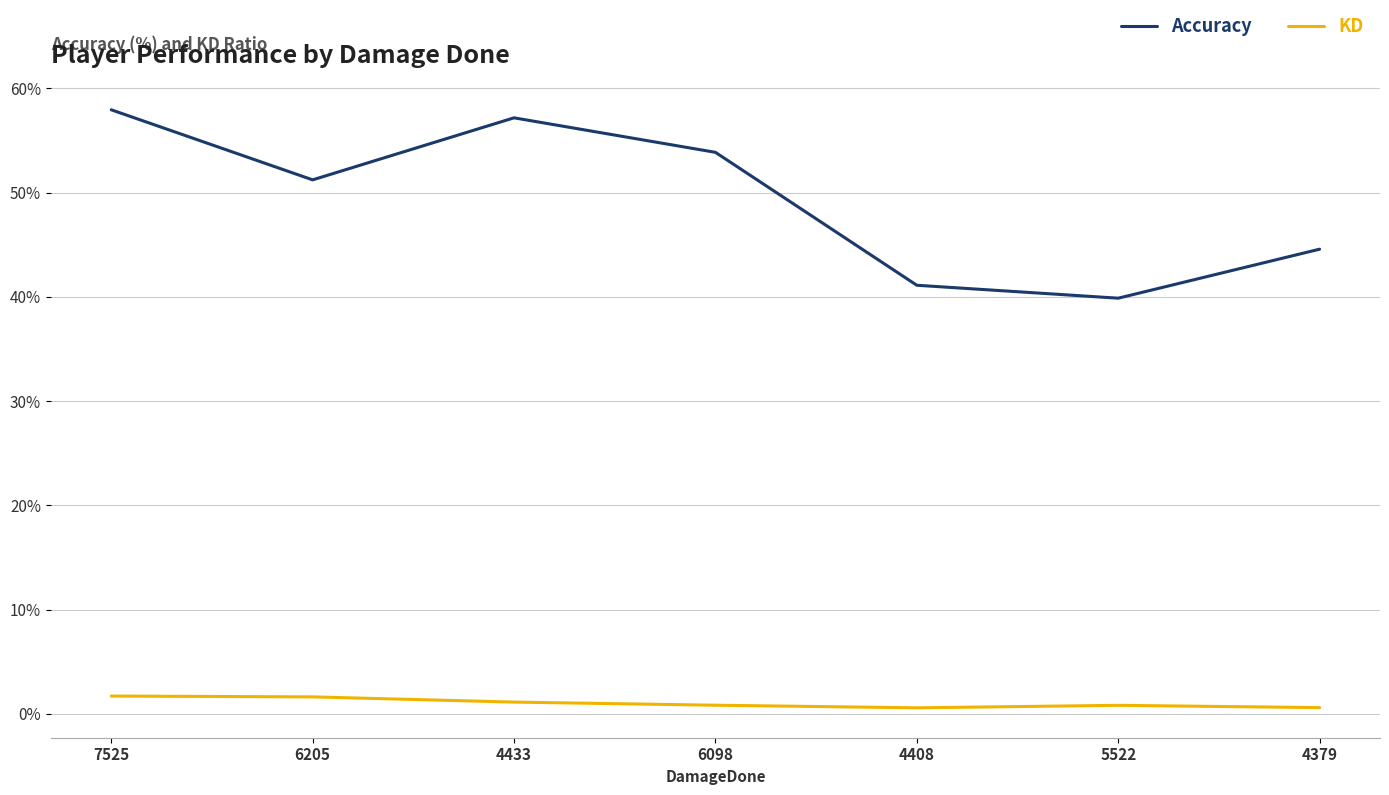

Which category has the lowest value in the Accuracy series?

5522